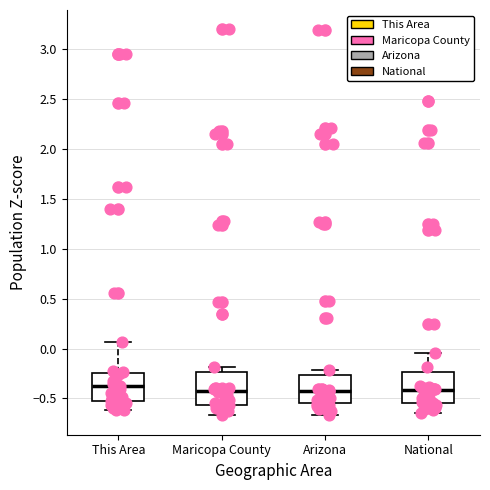

Reading left to right, read every box against the y-axis: the position of its median line, the range the box covers, and the ends of its whiskers. The values are not printed on the chart, so give them approximately, as read against the axis.

This Area: median -0.40, box -0.50 to -0.25, whiskers -0.60 to 0.05
Maricopa County: median -0.40, box -0.55 to -0.25, whiskers -0.65 to -0.20
Arizona: median -0.45, box -0.55 to -0.25, whiskers -0.65 to -0.20
National: median -0.40, box -0.55 to -0.25, whiskers -0.65 to -0.05